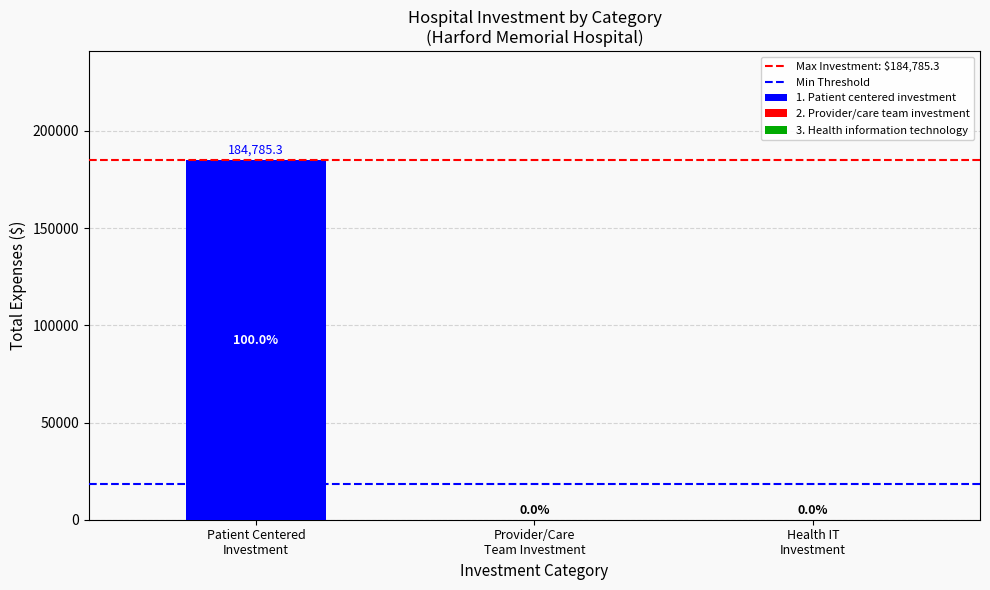

What is the average value of the Max Investment: $184,785.3 series?

184785.3